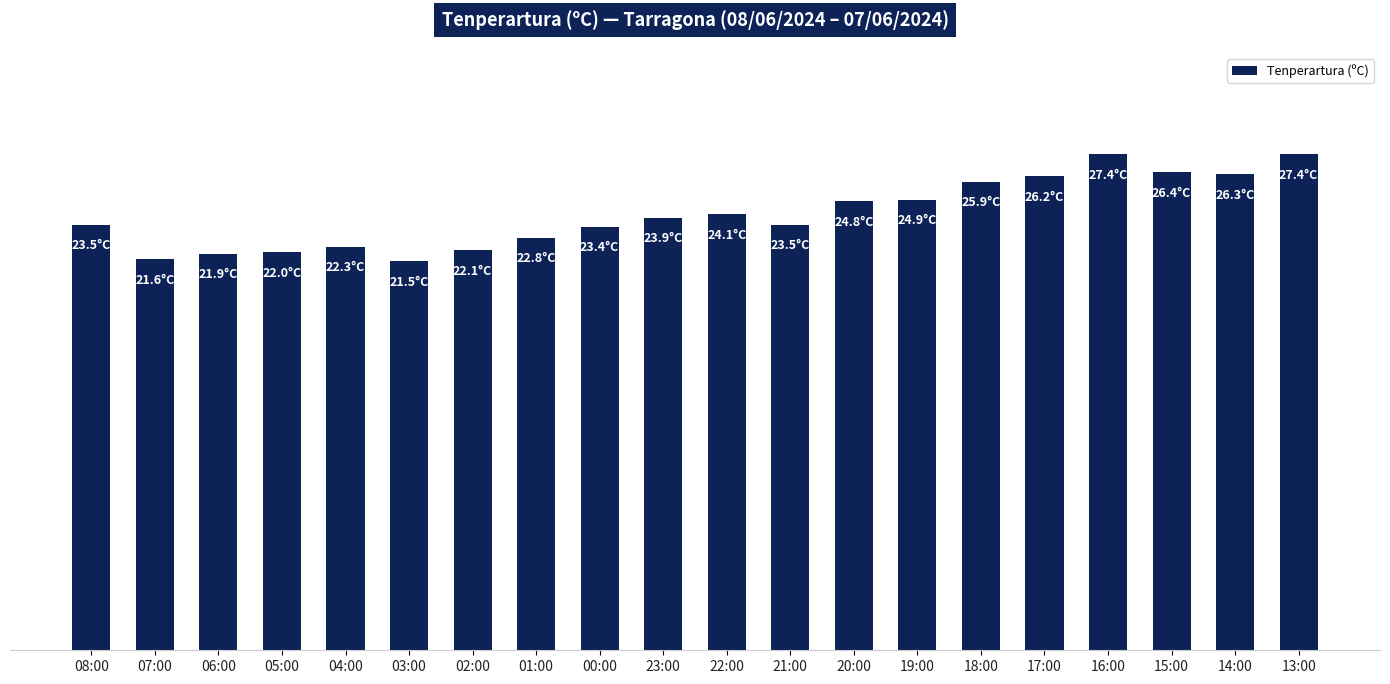

Reading left to right, what are all the values shown in this chart?

23.5	21.6	21.9	22.0	22.3	21.5	22.1	22.8	23.4	23.9	24.1	23.5	24.8	24.9	25.9	26.2	27.4	26.4	26.3	27.4